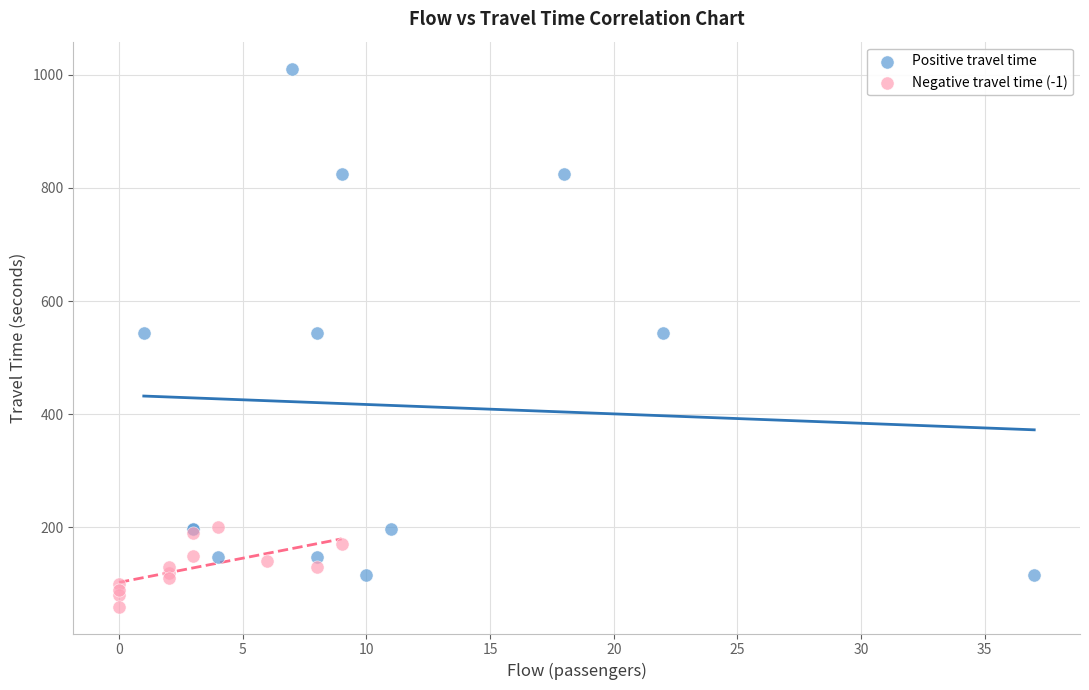

Which series has the widest spread of Y values?

Positive travel time